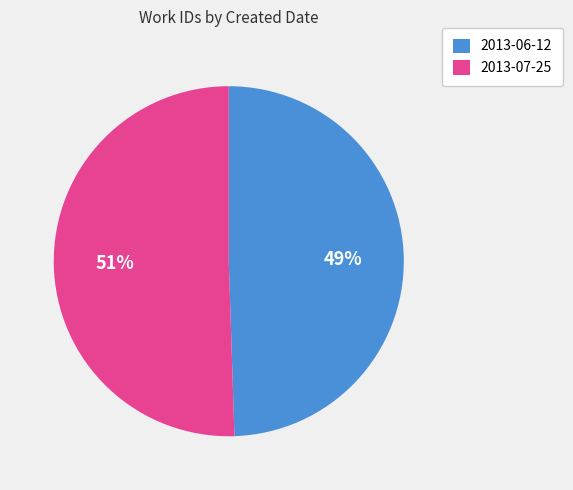

Does 2013-07-25 account for over 50% of the chart?

Yes